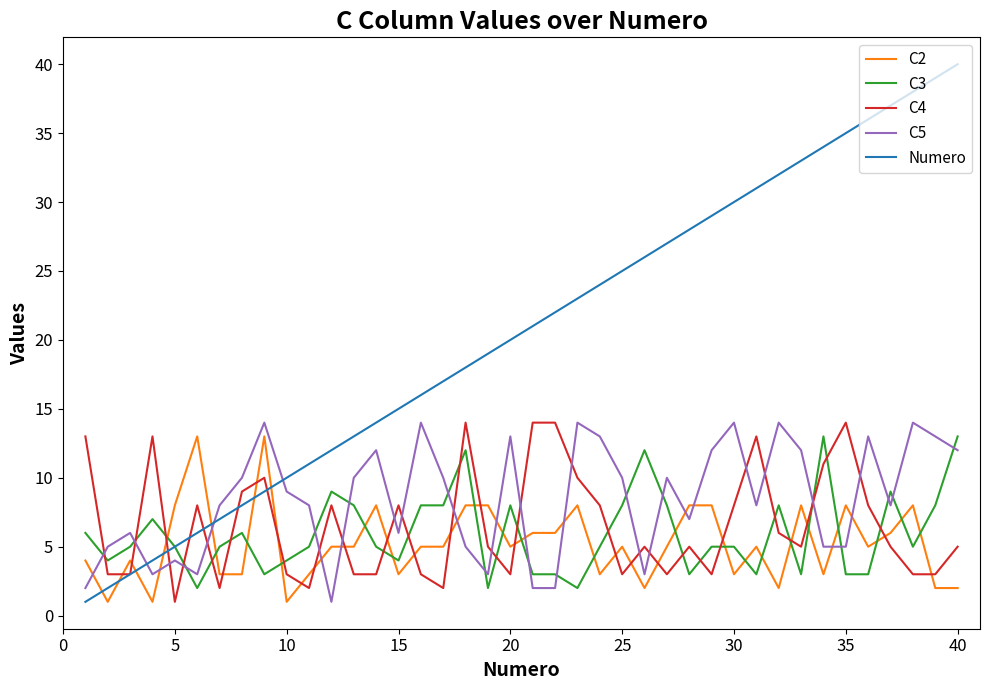

Which series has the largest total across all categories?

Numero